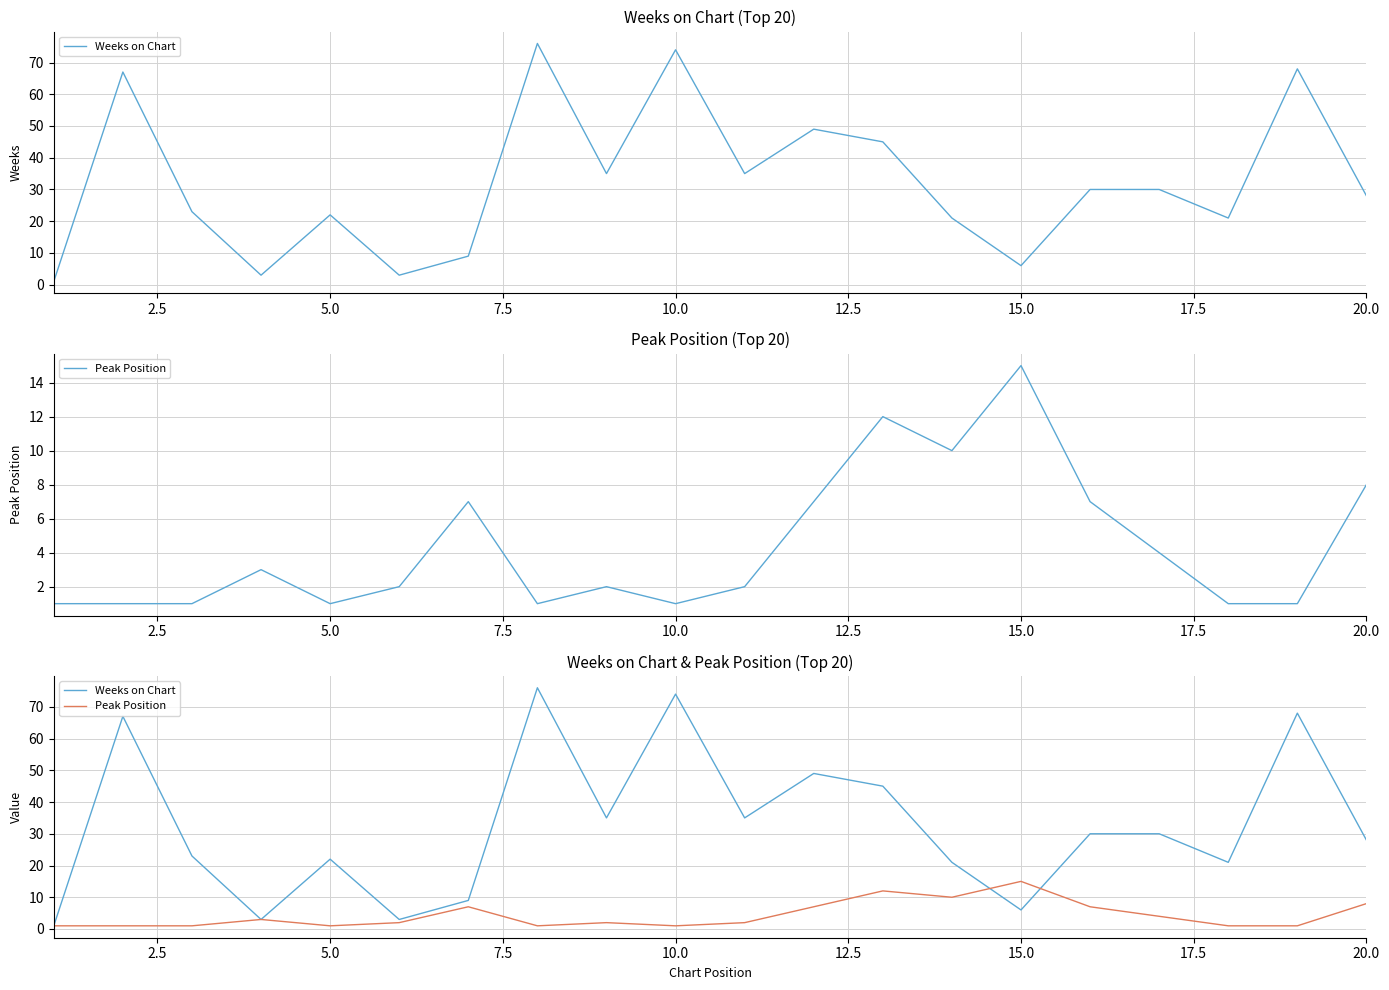

True or false: Weeks on Chart has a value of 48 at 20.0.

False